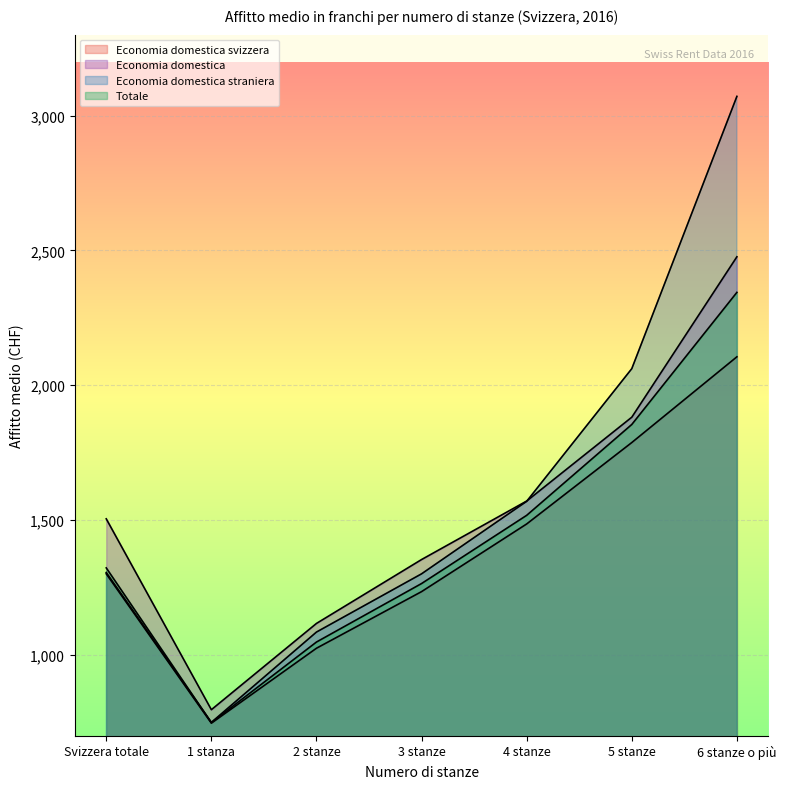

Rank the series at 3 stanze from highest to lowest value.

Economia domestica, Economia domestica straniera, Totale, Economia domestica svizzera